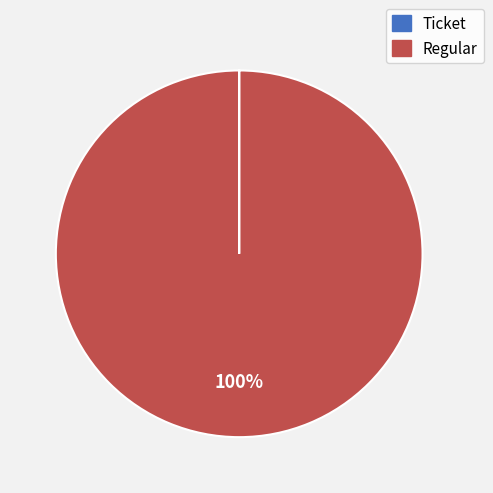

Is it true that Regular is 94% of the pie?

False